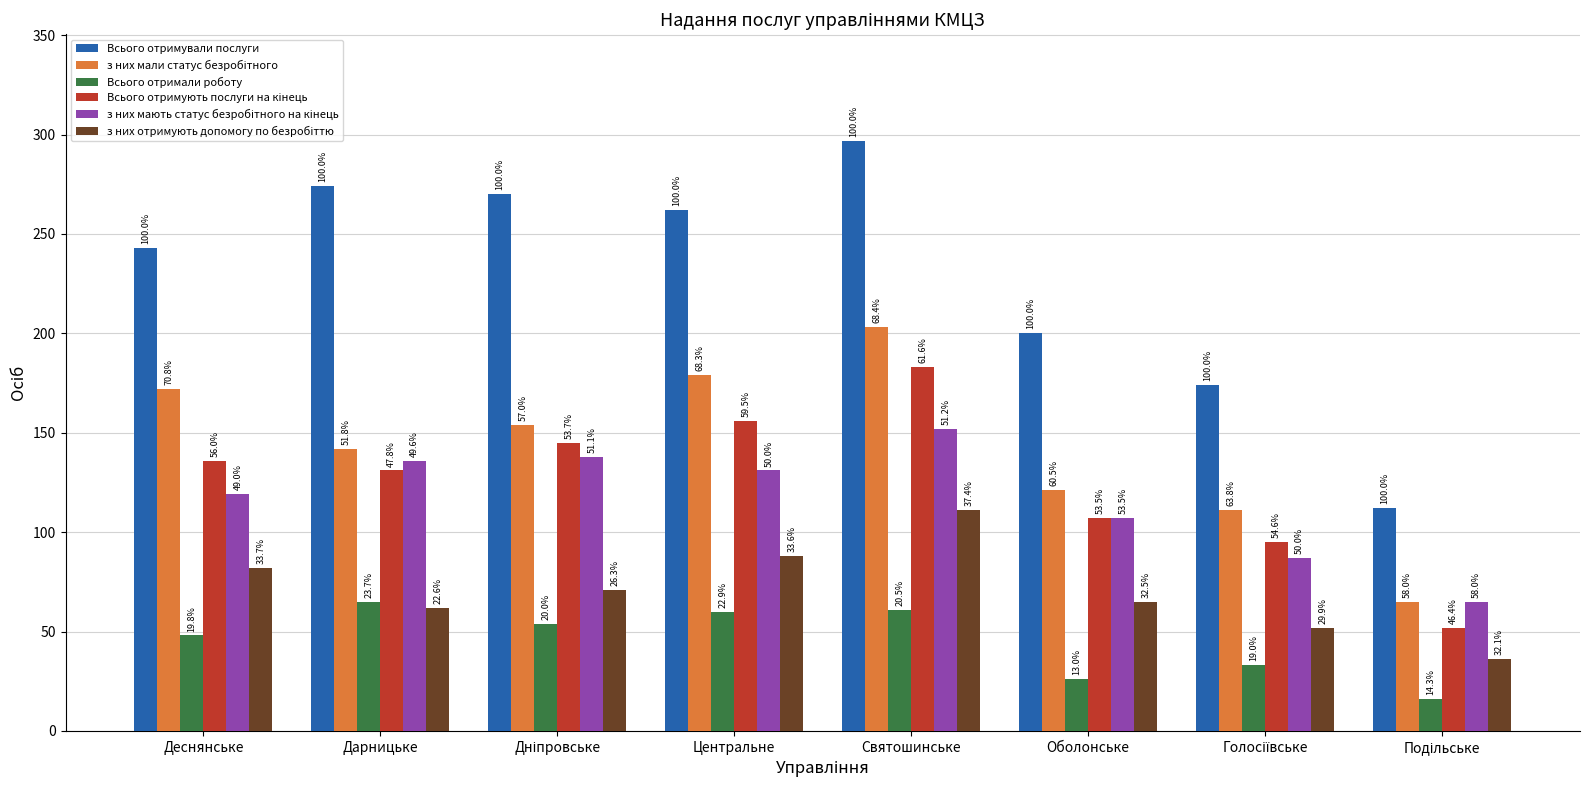

How many bars are there in total?

48